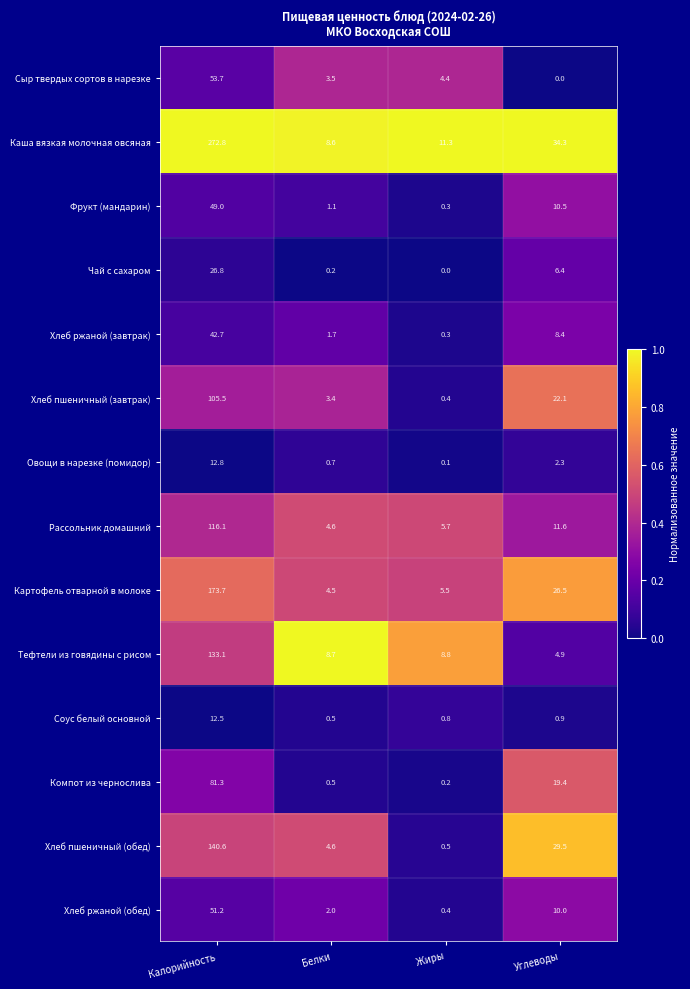

True or false: Овощи в нарезке (помидор) has a value of 0.7 at Белки.

True